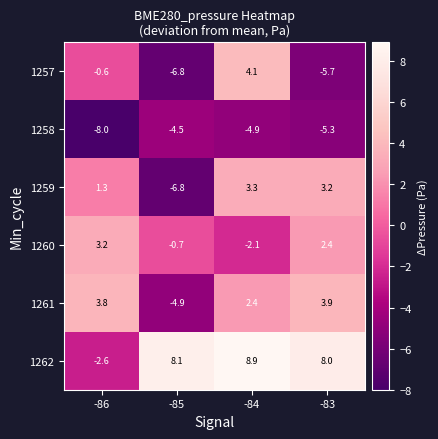

True or false: 1259 has a value of -6.8 at -85.

True